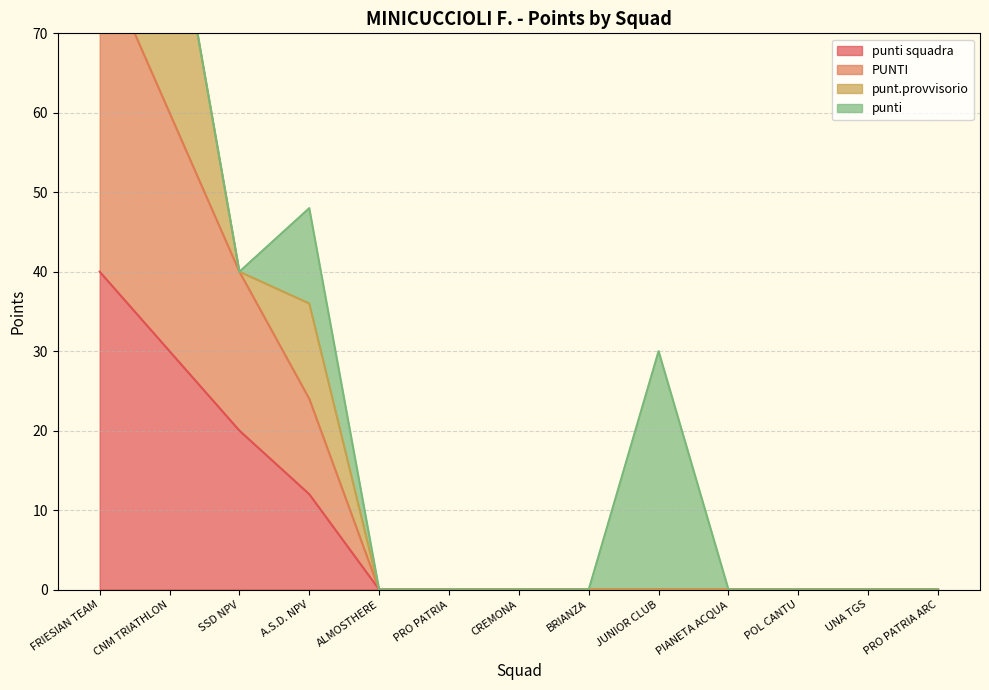

Which series has the widest spread of values?

PUNTI